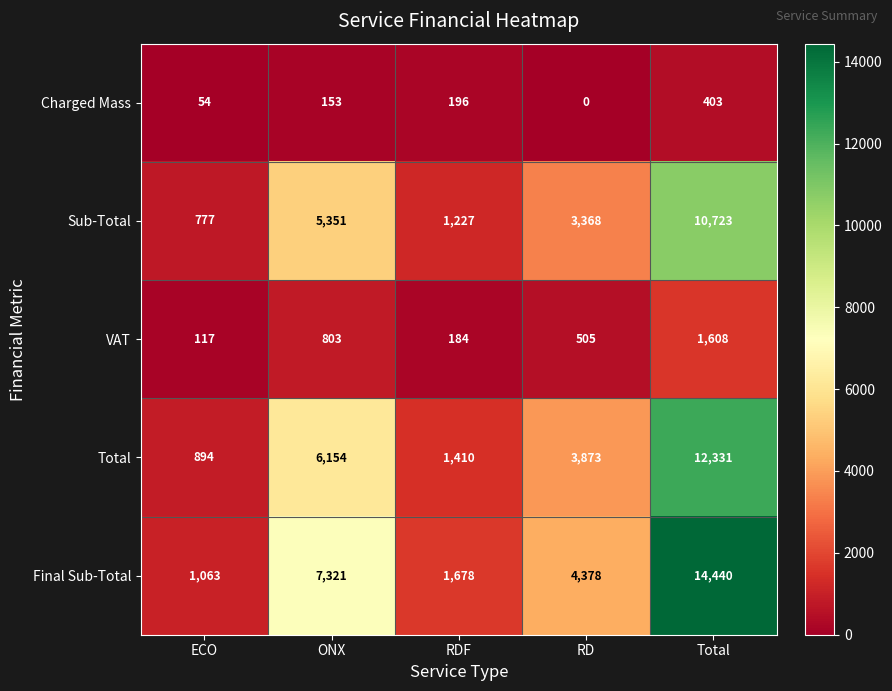

Which series has the largest total across all categories?

Final Sub-Total